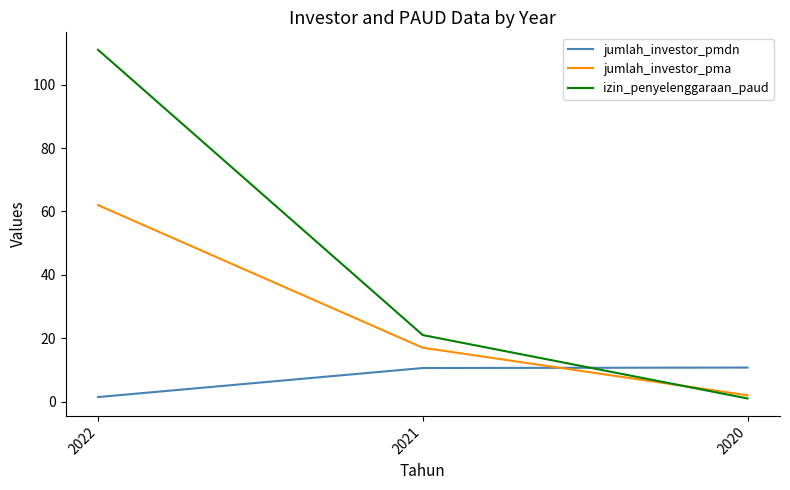

What are all the series names shown in the legend?

jumlah_investor_pmdn, jumlah_investor_pma, izin_penyelenggaraan_paud